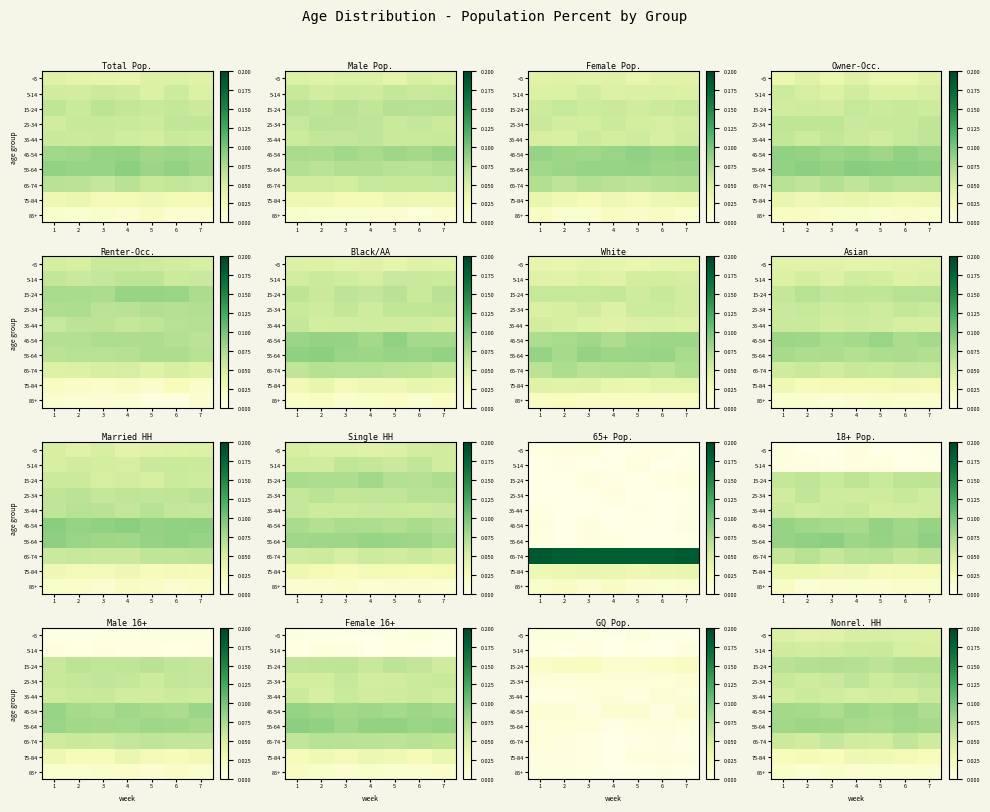

What is the total value across all series at 7?

0.5